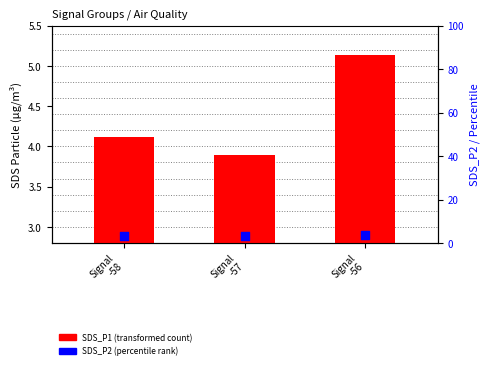

Which series contains the lowest Y value?

SDS_P2